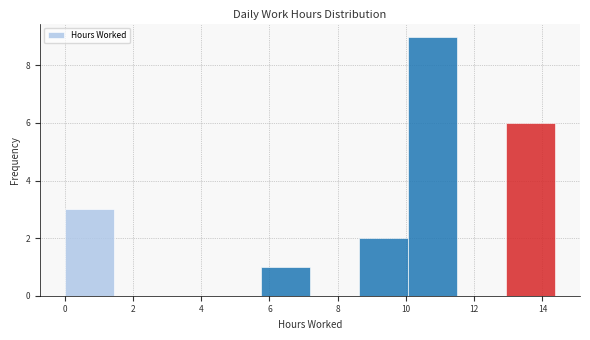

How tall is the bar that spans 0.0 to 1.4 on the x-axis? Neither the bar edges nor the heights are printed on the chart, so give them approximately, as read against the axes.

3